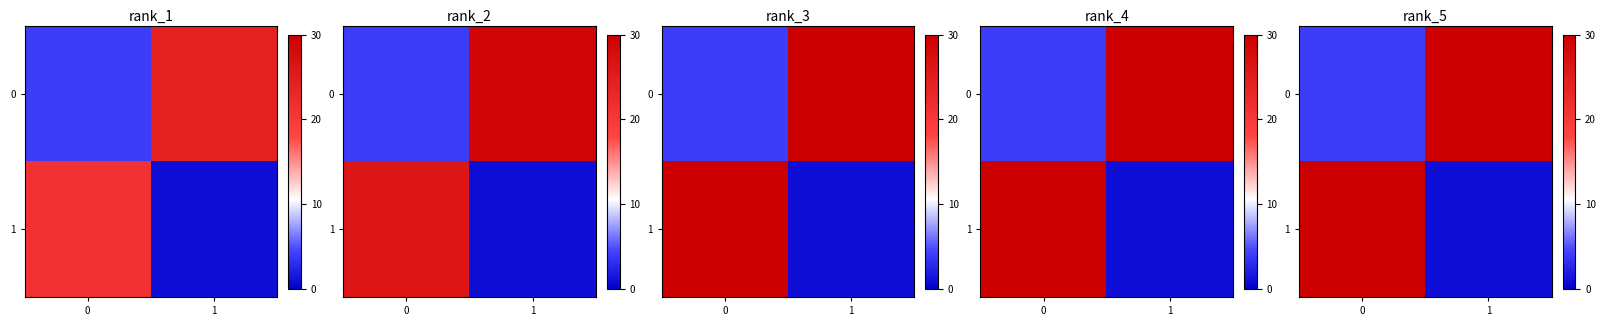

Is the value of 1 at 1 greater than the value of 0 at 0?

No